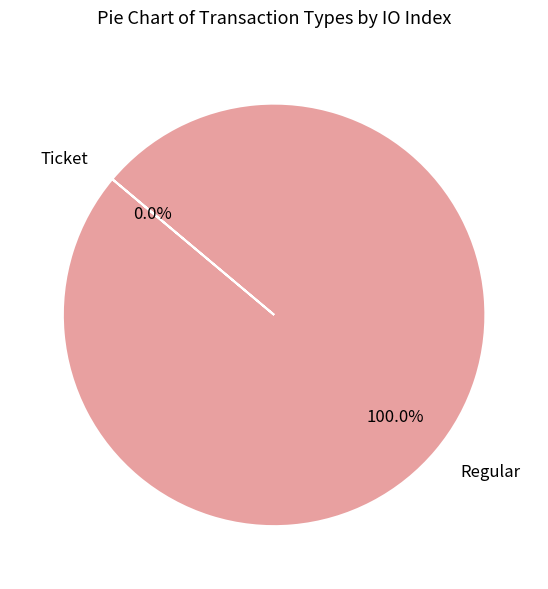

To the nearest percent, what is the combined percentage of Regular and Ticket?

100%